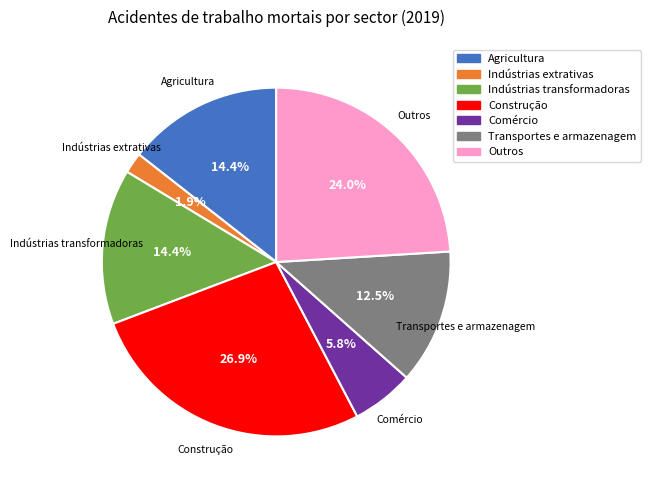

Between Construção and Agricultura, which is larger?

Construção